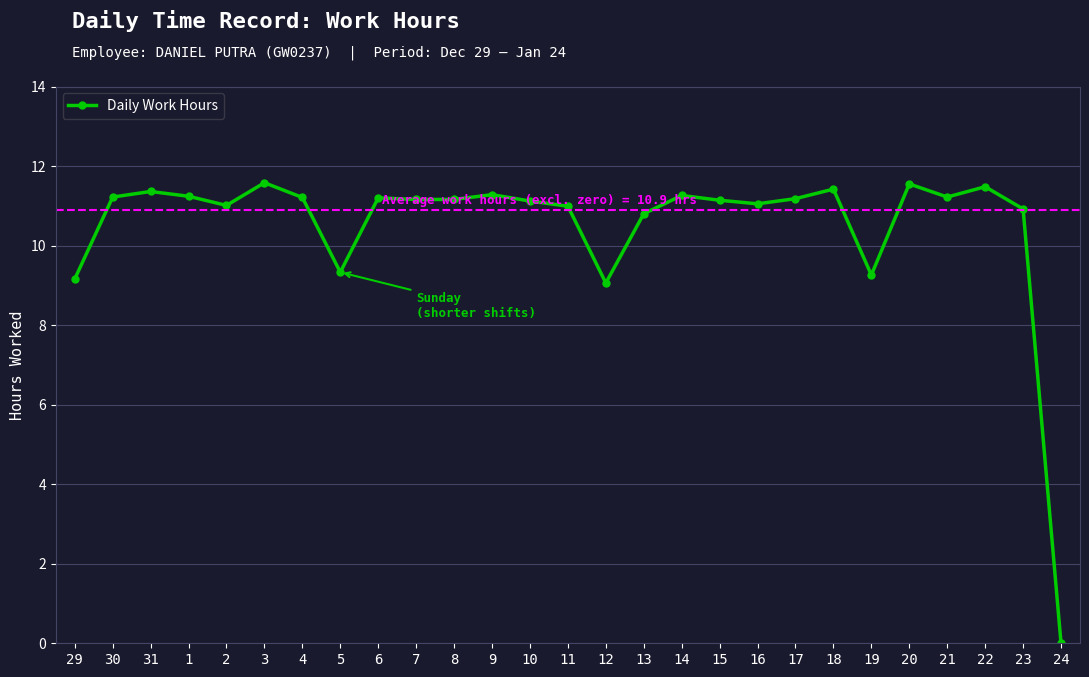

How many series are shown in this chart?

1